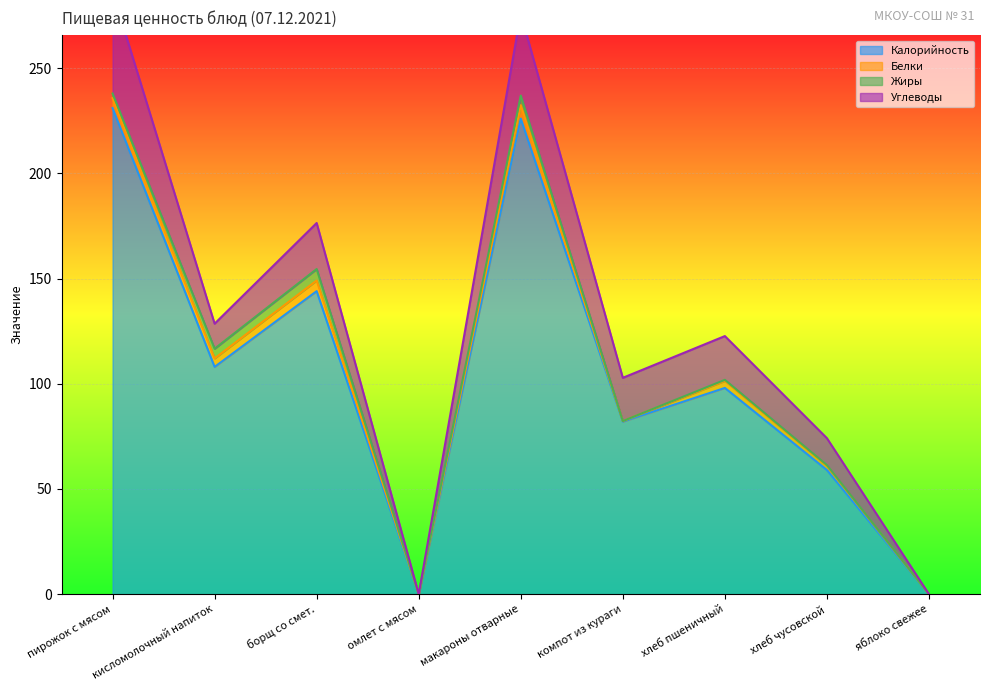

Reading right to left, what are all the values shown in this chart?

Калорийность: яблоко свежее=0.0	хлеб чусовской=59.0	хлеб пшеничный=98.0	компот из кураги=82.0	макароны отварные=226.0	омлет с мясом=0.0	борщ со смет.=144.0	кисломолочный напиток=108.0	пирожок с мясом=231.0
Белки: яблоко свежее=0.0	хлеб чусовской=2.0	хлеб пшеничный=3.4	компот из кураги=0.3	макароны отварные=6.4	омлет с мясом=0.0	борщ со смет.=5.0	кисломолочный напиток=4.0	пирожок с мясом=4.7
Жиры: яблоко свежее=0.0	хлеб чусовской=0.3	хлеб пшеничный=0.5	компот из кураги=0.0	макароны отварные=4.6	омлет с мясом=0.0	борщ со смет.=5.5	кисломолочный напиток=4.6	пирожок с мясом=2.2
Углеводы: яблоко свежее=0.0	хлеб чусовской=12.8	хлеб пшеничный=20.8	компот из кураги=20.5	макароны отварные=38.9	омлет с мясом=0.0	борщ со смет.=21.9	кисломолочный напиток=11.9	пирожок с мясом=48.4